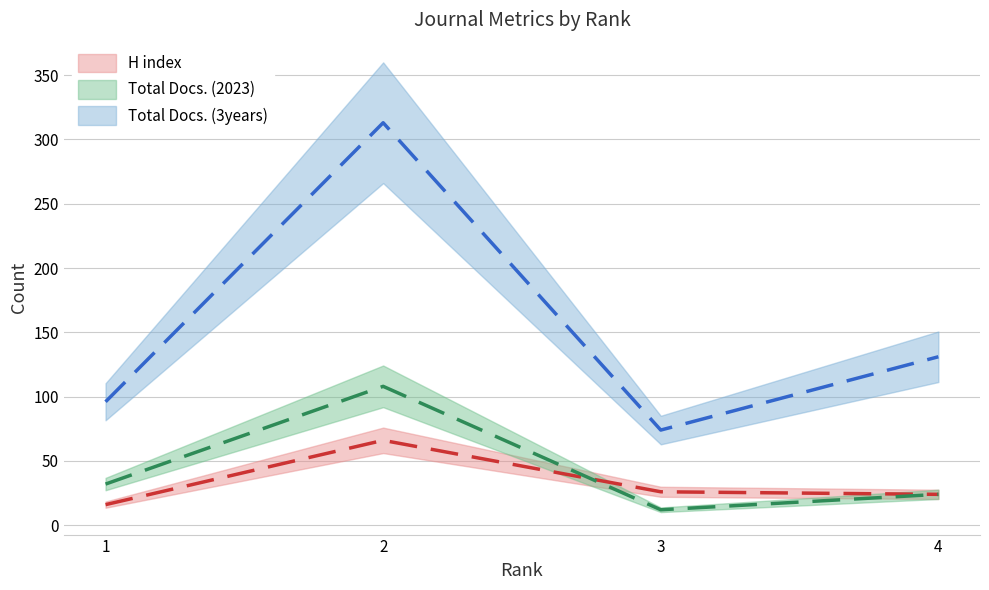

The value of Total Docs. (2023) at 2 is 190. True or false?

False